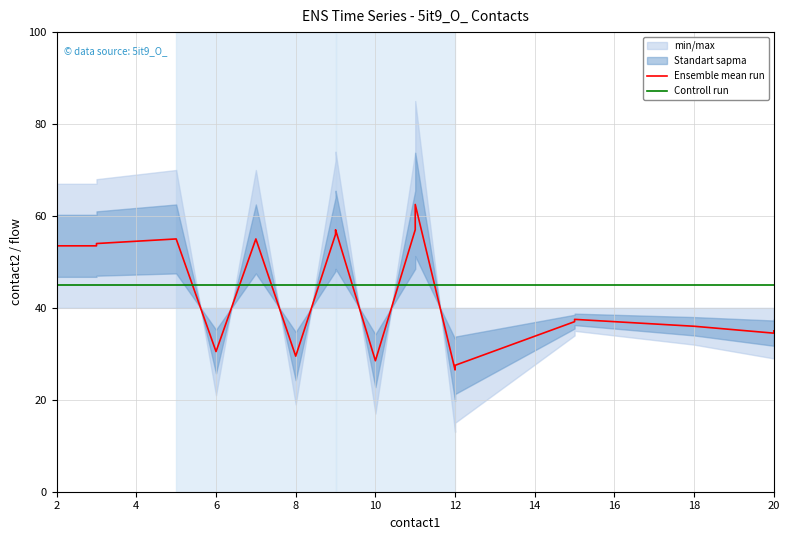

What is the sum of all Controll run values?

900.0